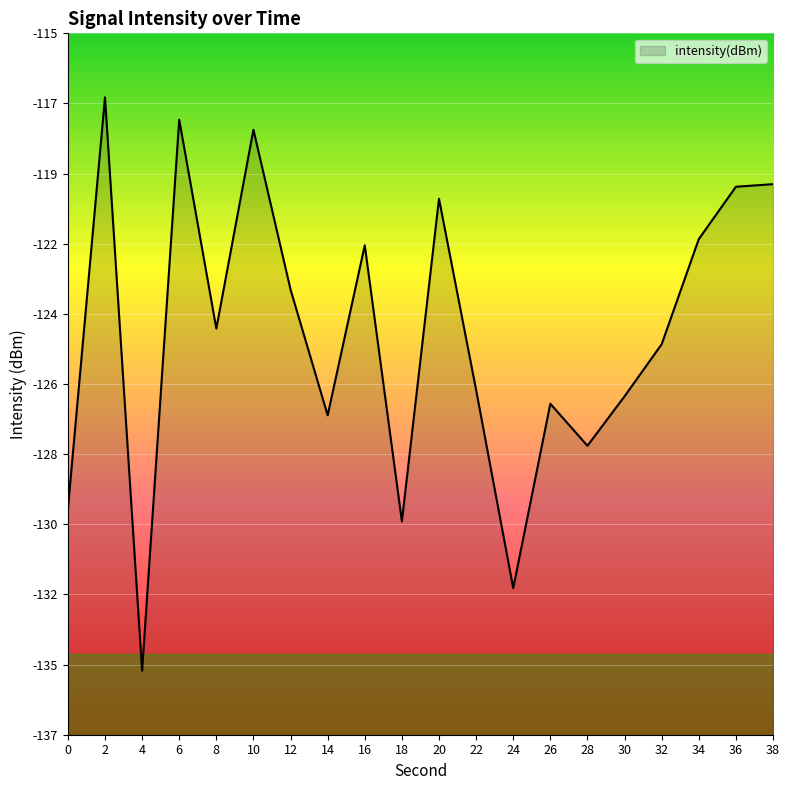

How many interior local valleys (lower than both neighbors) does the data have?

6